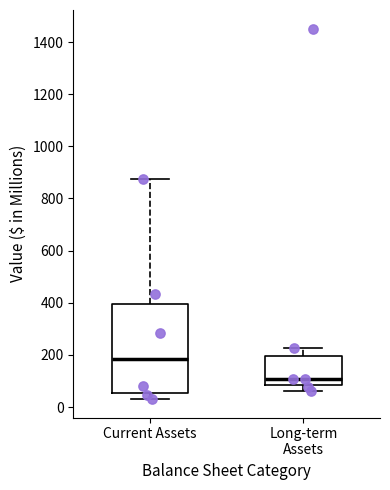

Where is the lower edge of the box for Current Assets on the y-axis? The values are not printed on the chart, so give them approximately, as read against the axis.

60